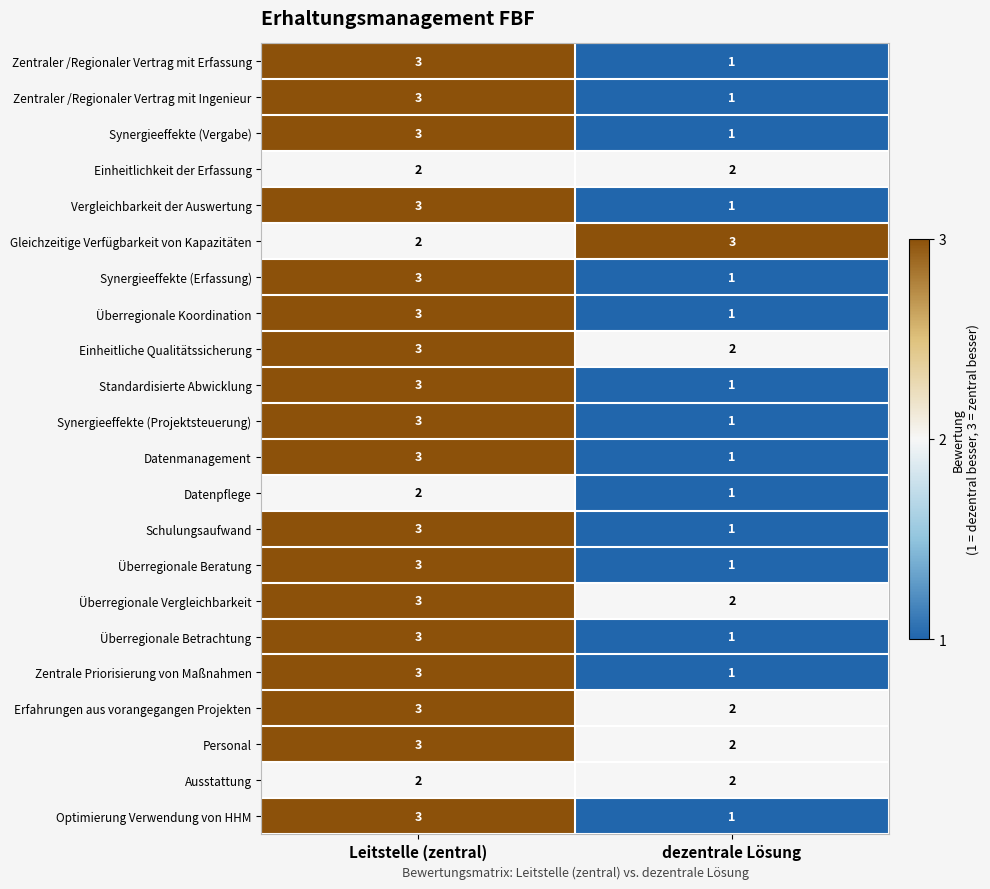

What is the maximum value shown in the chart?

3